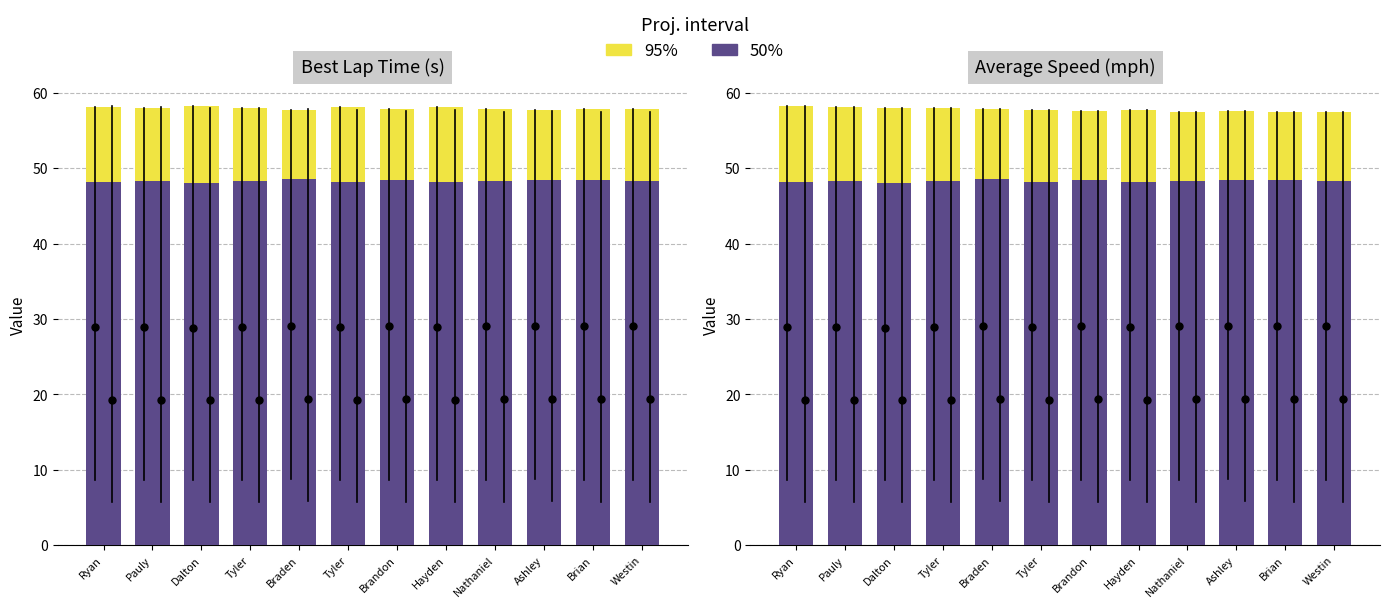

Rank the series at Brandon from lowest to highest value.

50%, 95%